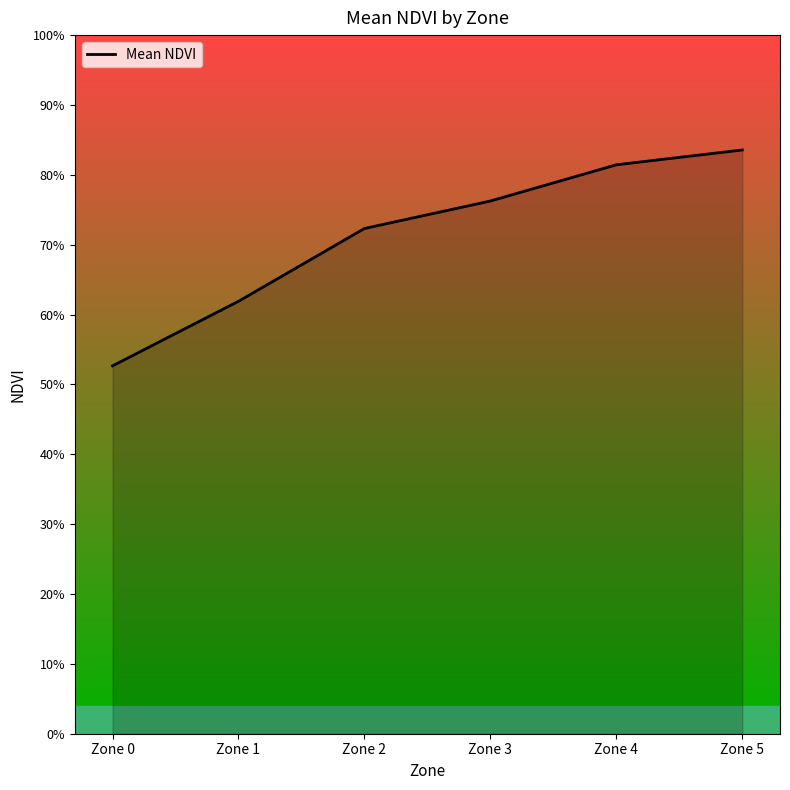

Is this an area chart (filled region under the line)?

Yes